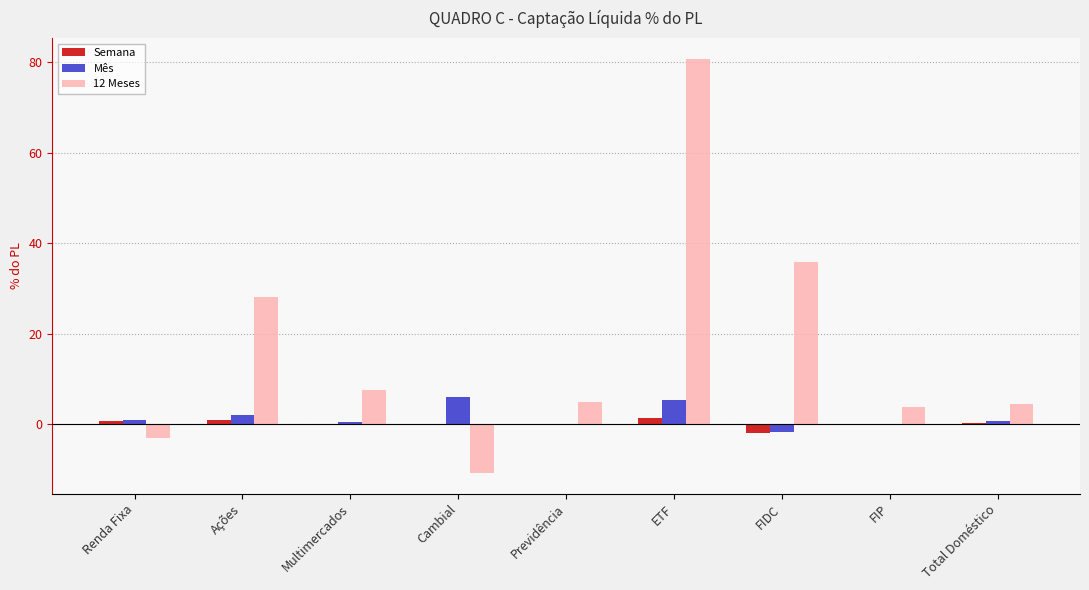

True or false: Mês has a value of 6.1 at Cambial.

True